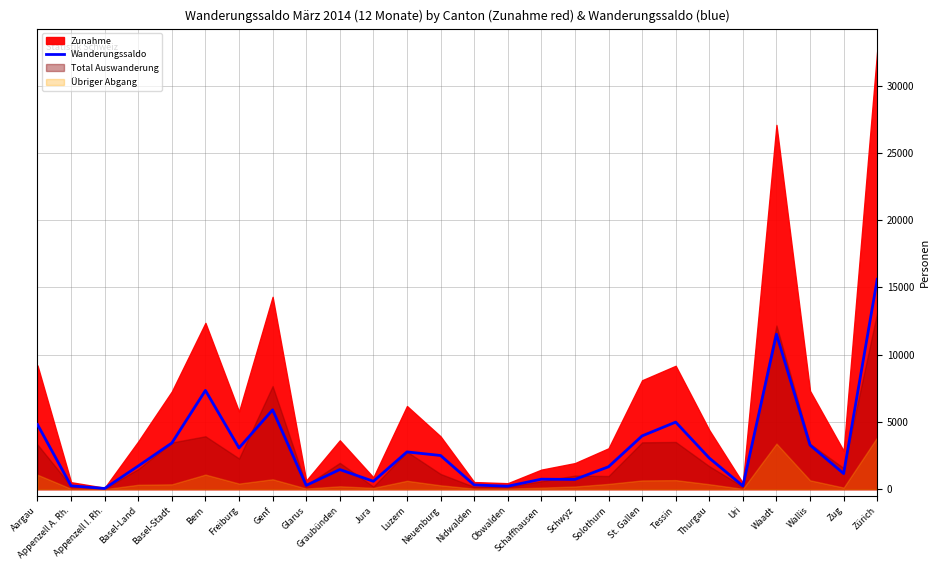

The Wanderungssaldo series shows 3066 at Freiburg. True or false?

True